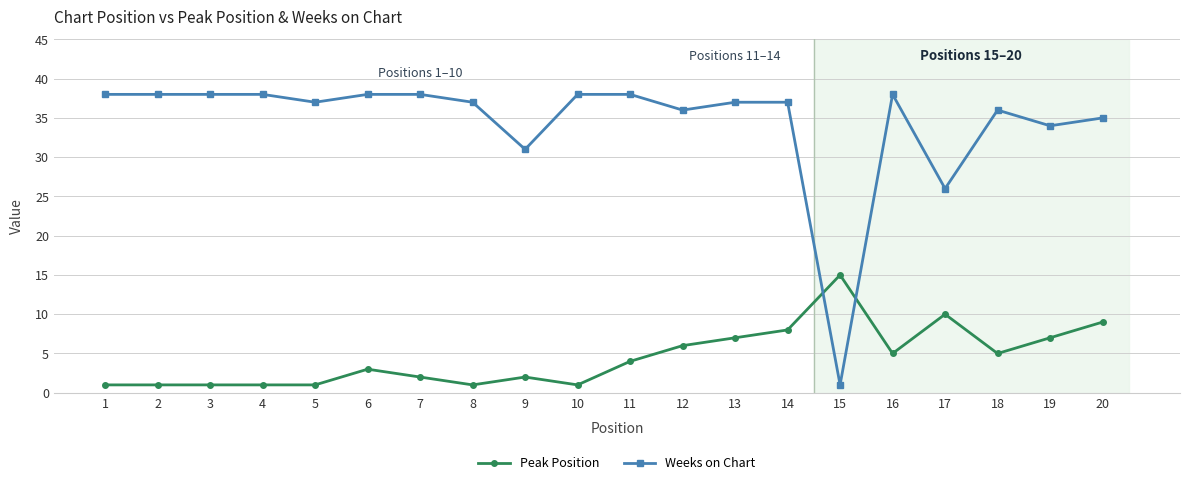

What is the minimum value shown in the chart?

1